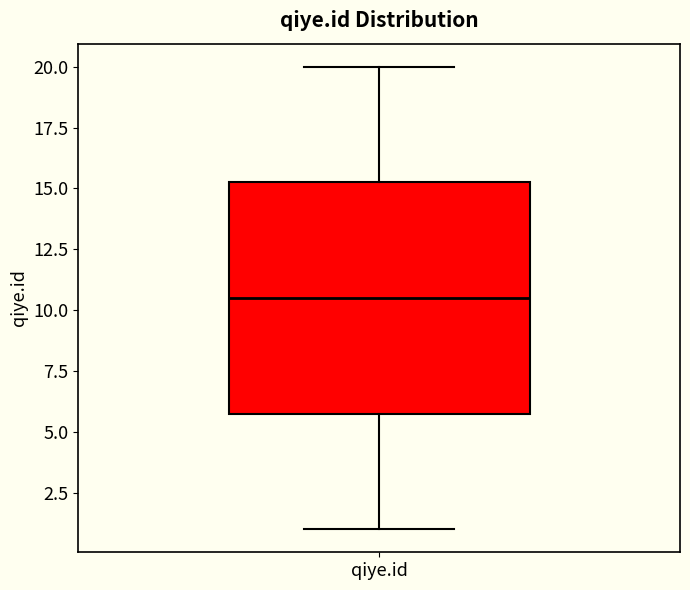

Transcribe this box plot: give where the median line is, the range the box spans, and where the two whiskers end, as read against the y-axis. The values are not printed on the chart, so give them approximately, as read against the axis.

median 10.5, box 6.0 to 15.5, whiskers 1.0 to 20.0